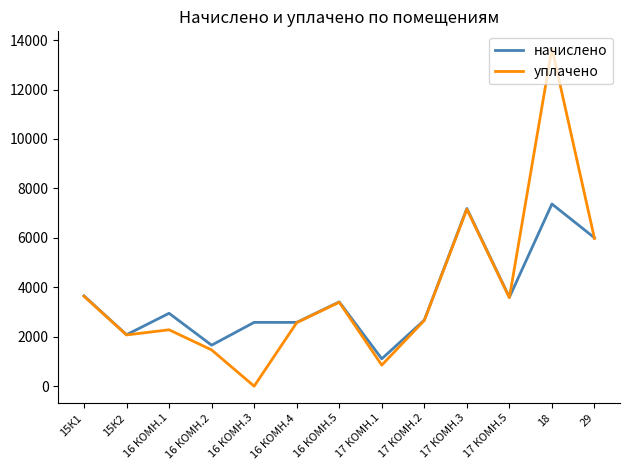

True or false: уплачено and начислено cross at least once.

True